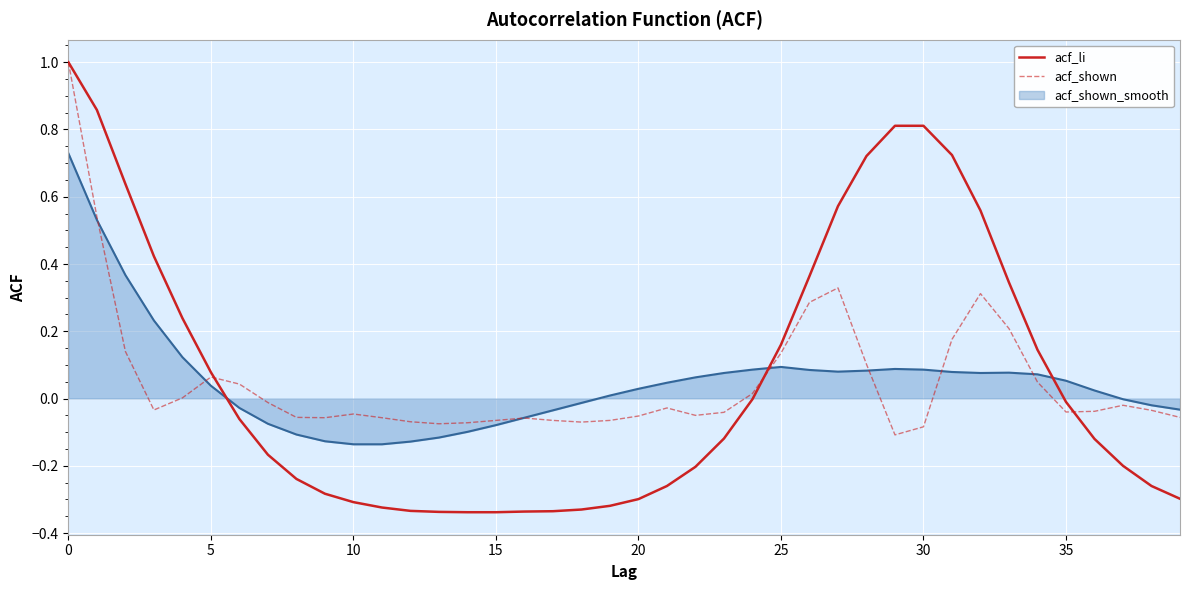

Which series ends up on top after the final intersection of acf_li and acf_shown?

acf_shown